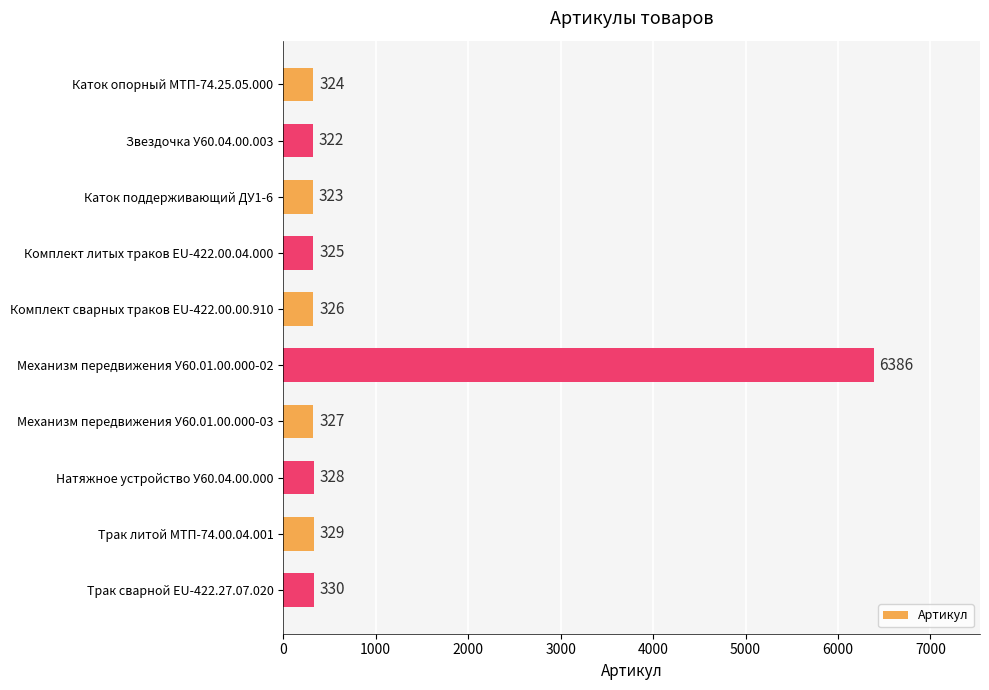

What is the difference between the maximum and minimum values?

6064